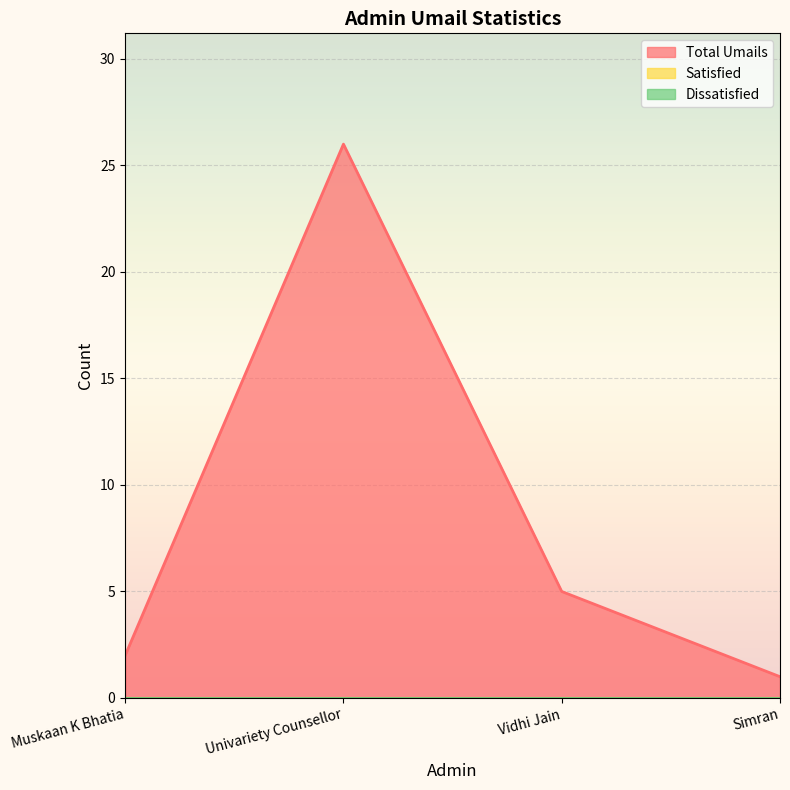

True or false: Total Umails and Dissatisfied intersect in this chart.

False